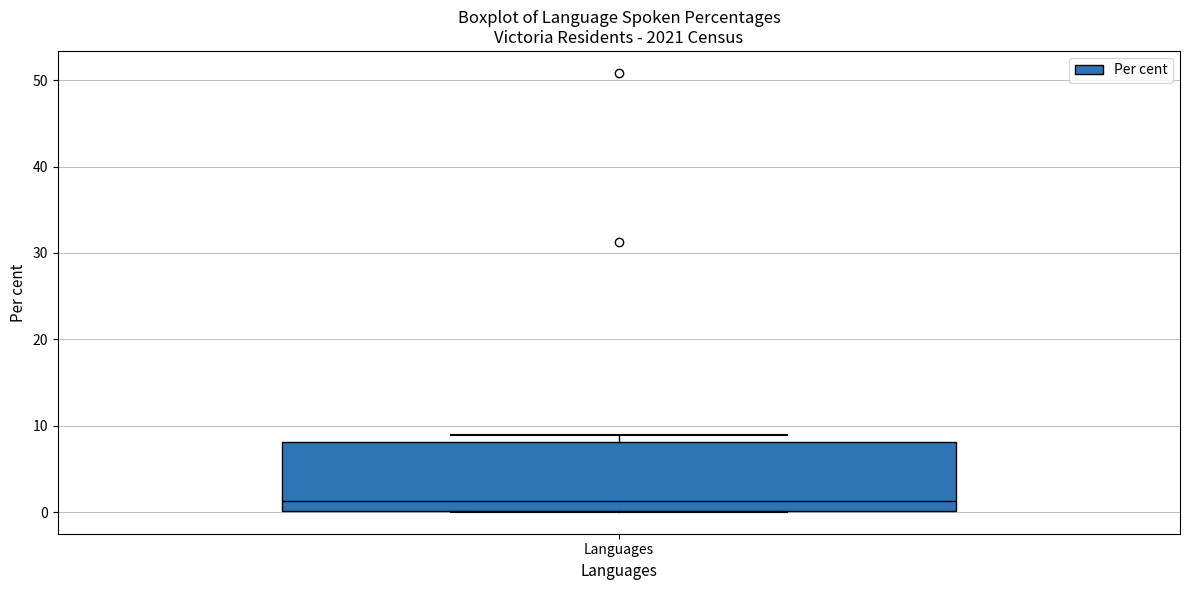

Transcribe this box plot: give where the median line is, the range the box spans, and where the two whiskers end, as read against the y-axis. The values are not printed on the chart, so give them approximately, as read against the axis.

median 1, box 0 to 8, whiskers 0 to 9